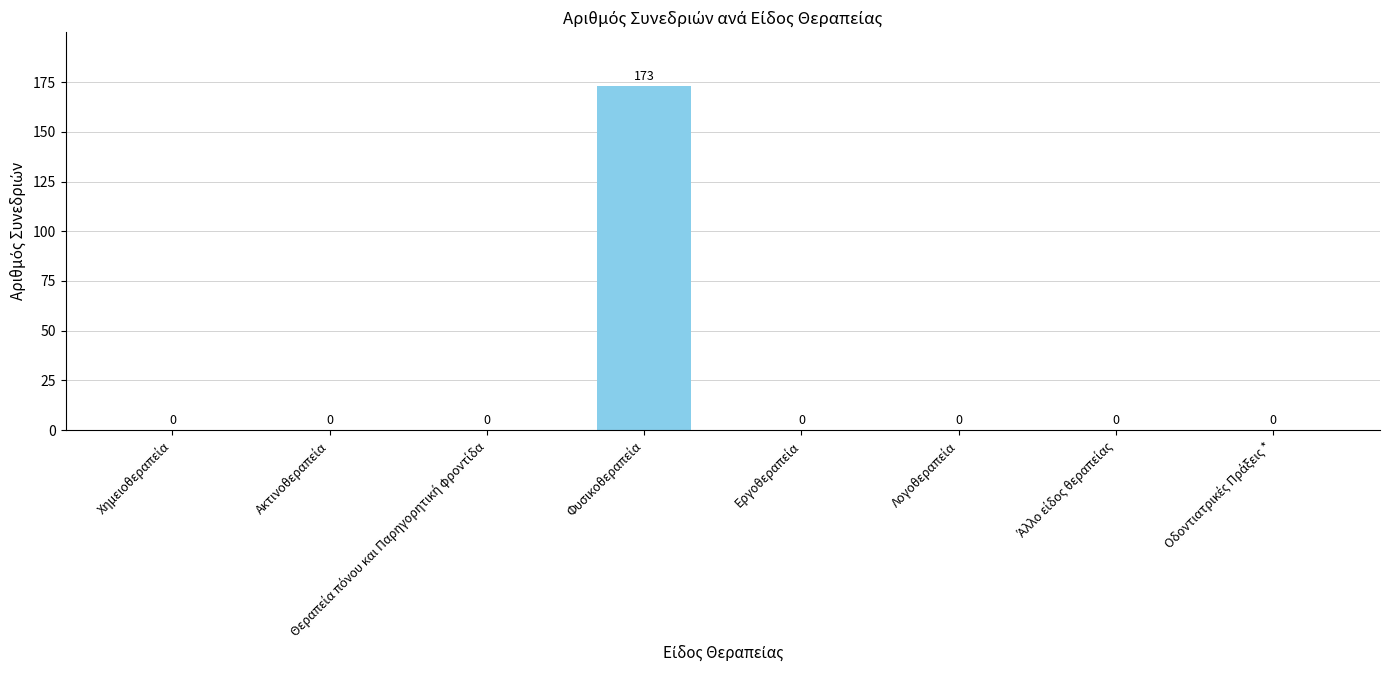

What is the greatest value displayed?

173